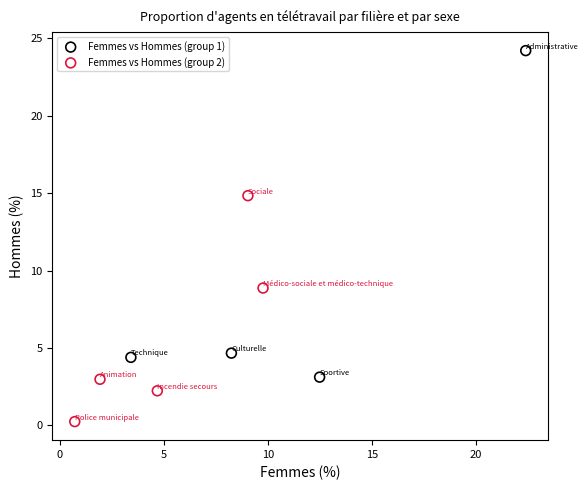

Which series has the largest Y range (max minus min)?

Femmes vs Hommes (group 1)